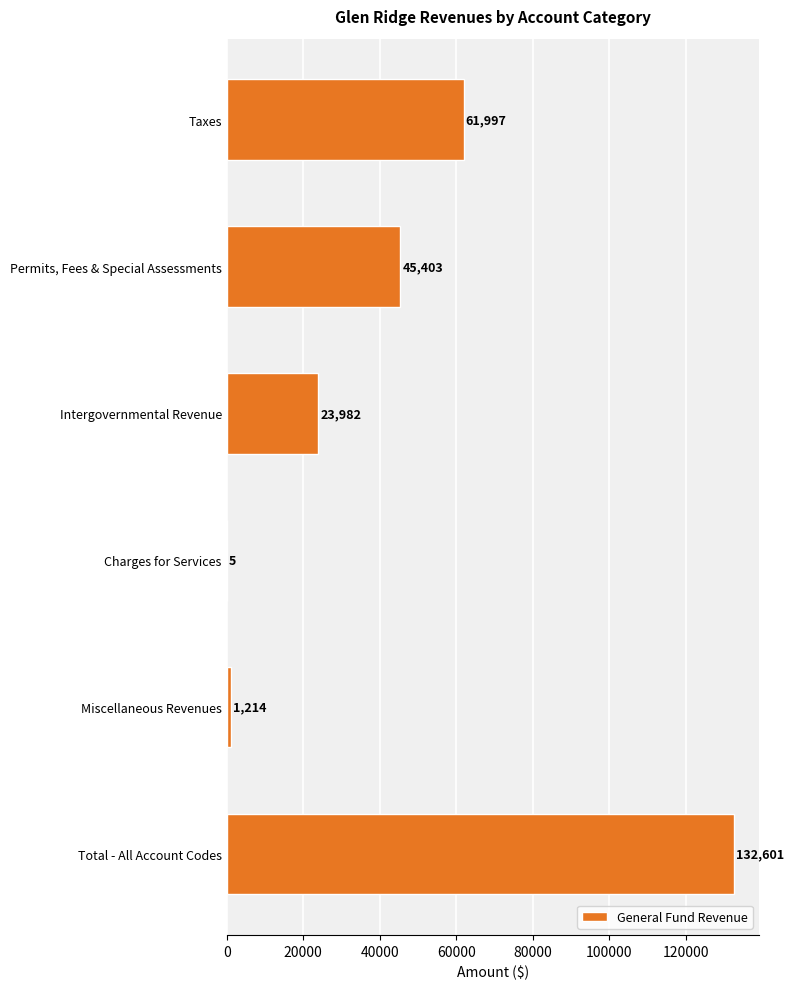

What is the change in value from Taxes to Intergovernmental Revenue?

-38015